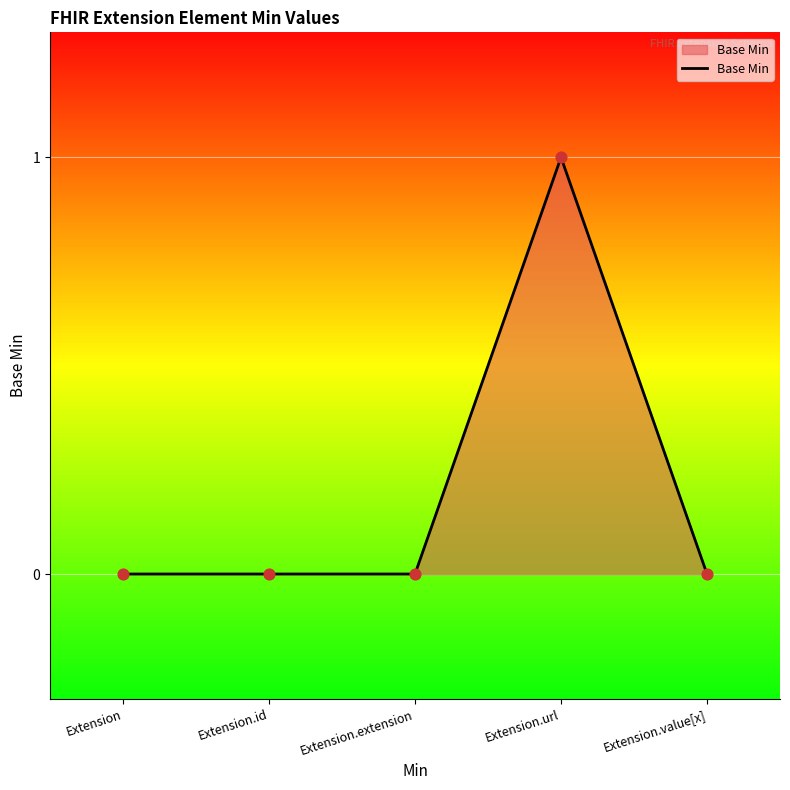

What is the change in value from Extension.extension to Extension.url?

+1